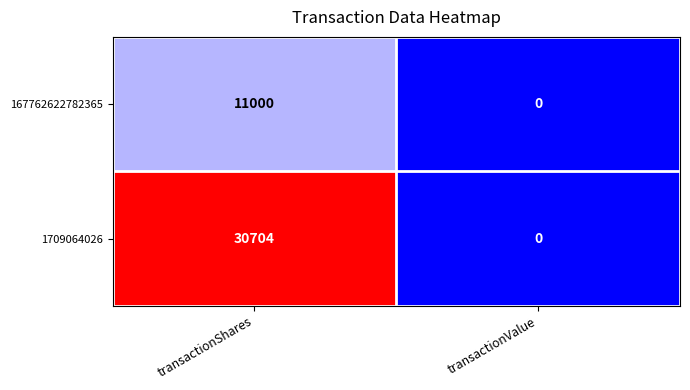

Rank the series at transactionShares from highest to lowest value.

1709064026, 167762622782365